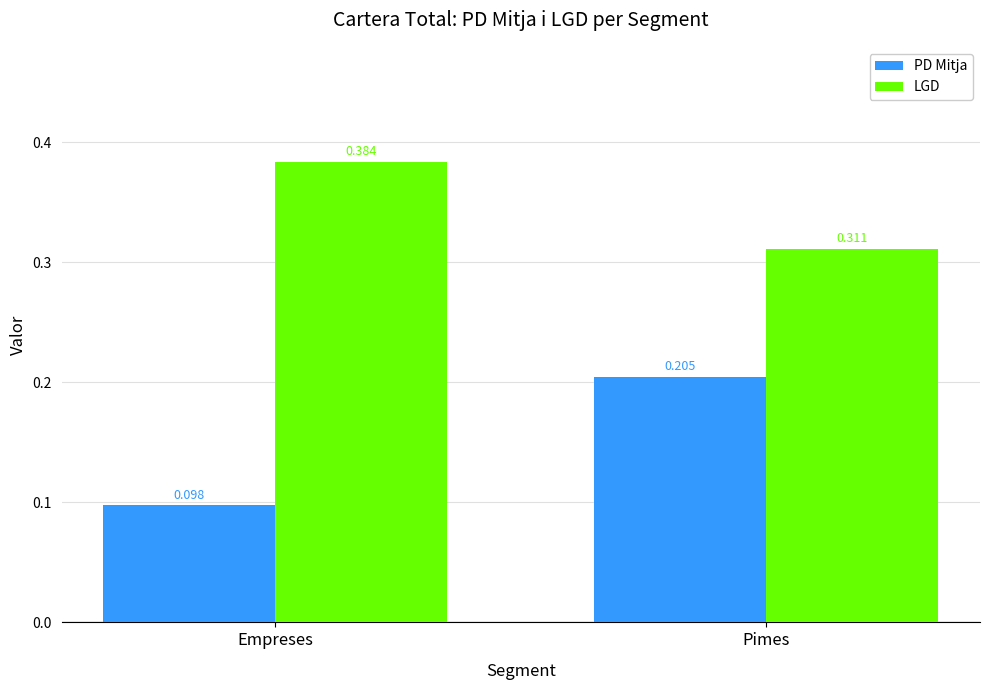

At which category does the chart reach its peak across all series?

Empreses